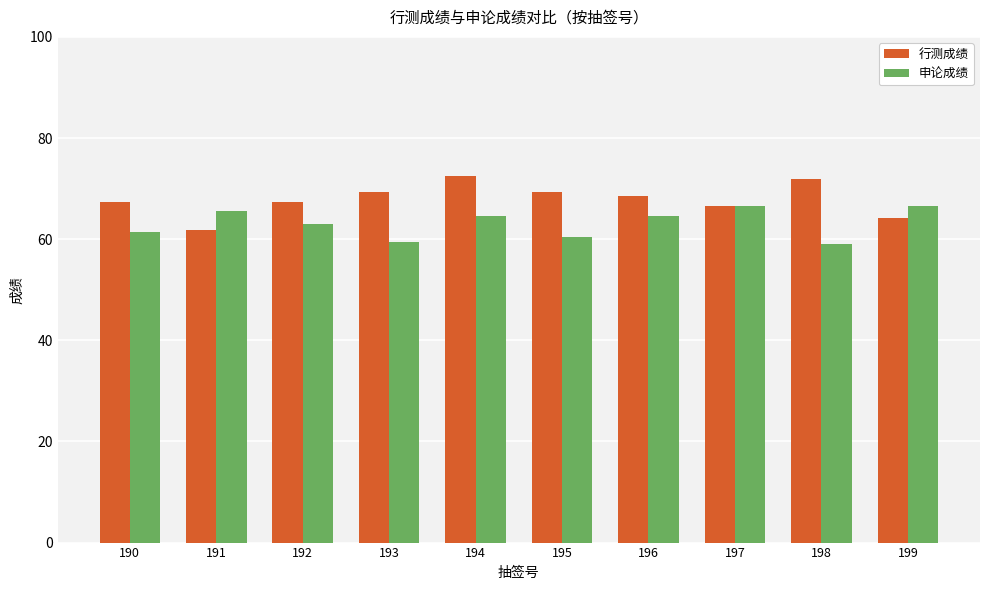

Is it true that 申论成绩 equals 29.1 at 191?

False